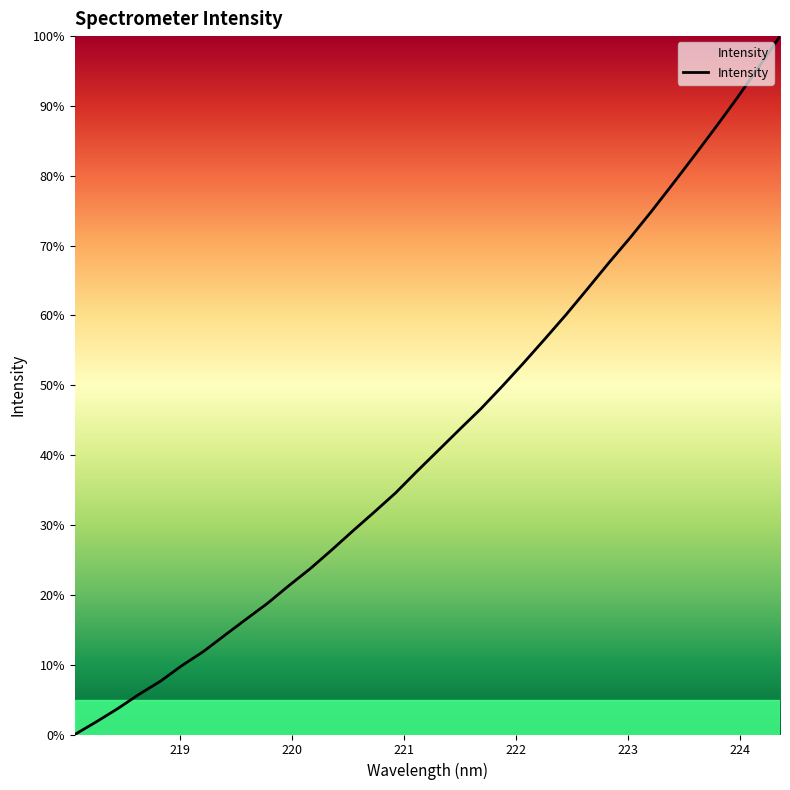

What is the greatest value displayed?

100.0